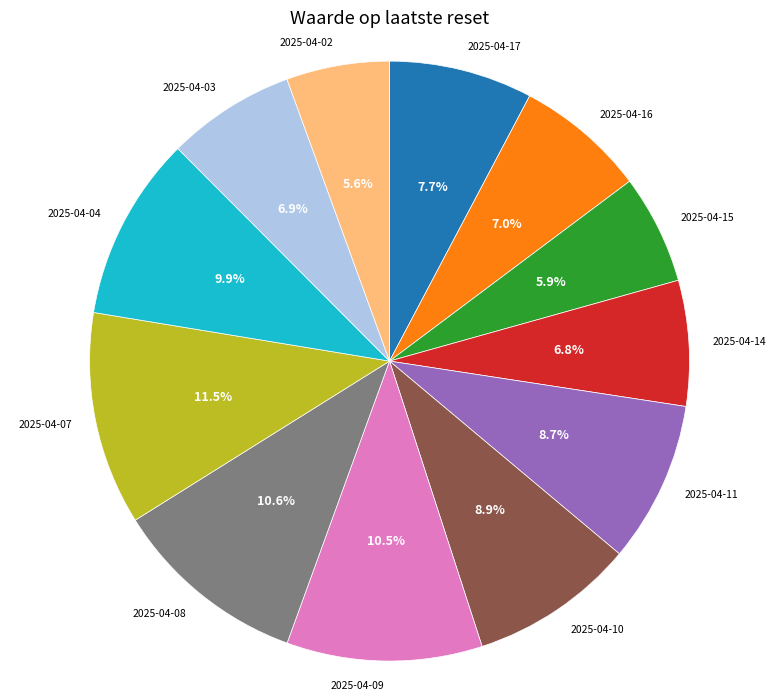

To the nearest percent, what is the combined percentage of 2025-04-04 and 2025-04-11?

19%